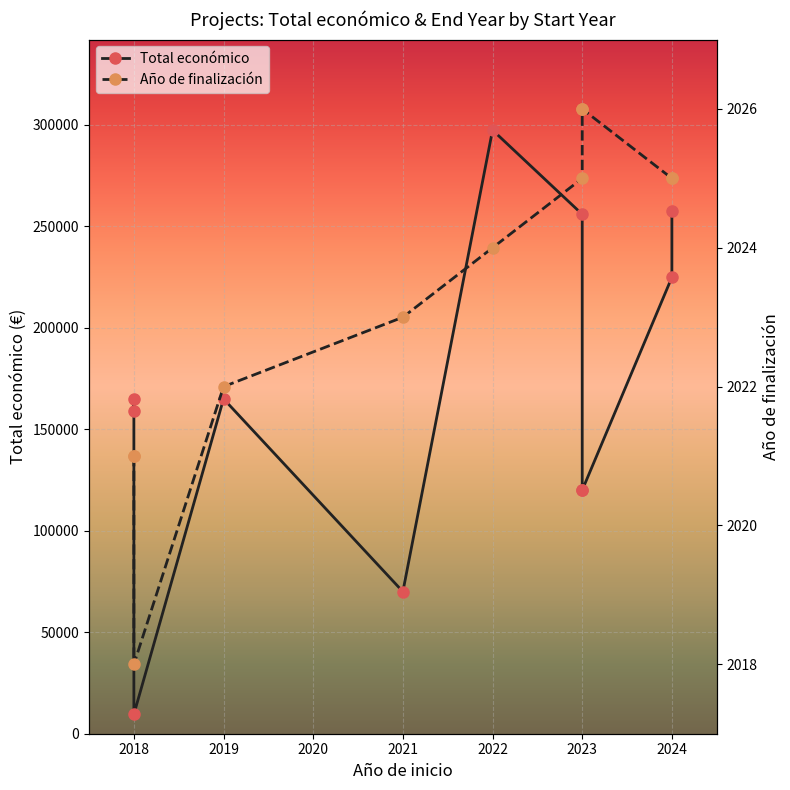

True or false: Total económico and Año de finalización intersect in this chart.

False